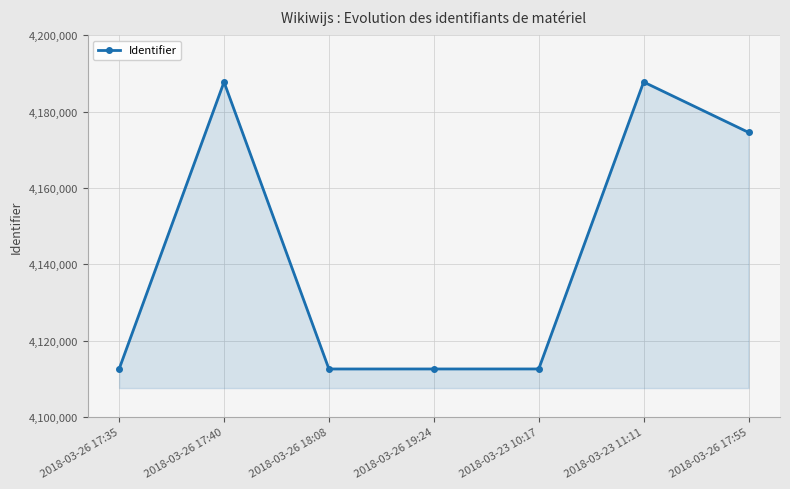

Where is the data nearest to the value 4150162?

2018-03-26 17:55